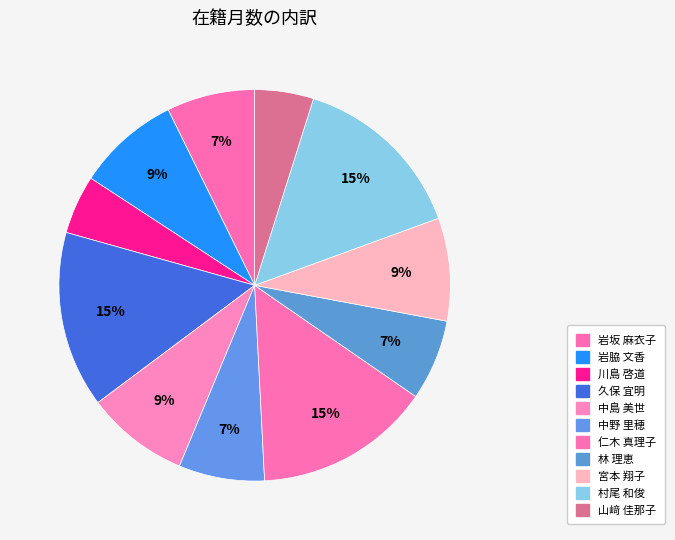

What percentage is NOT represented by 山﨑 佳那子?

95.1%